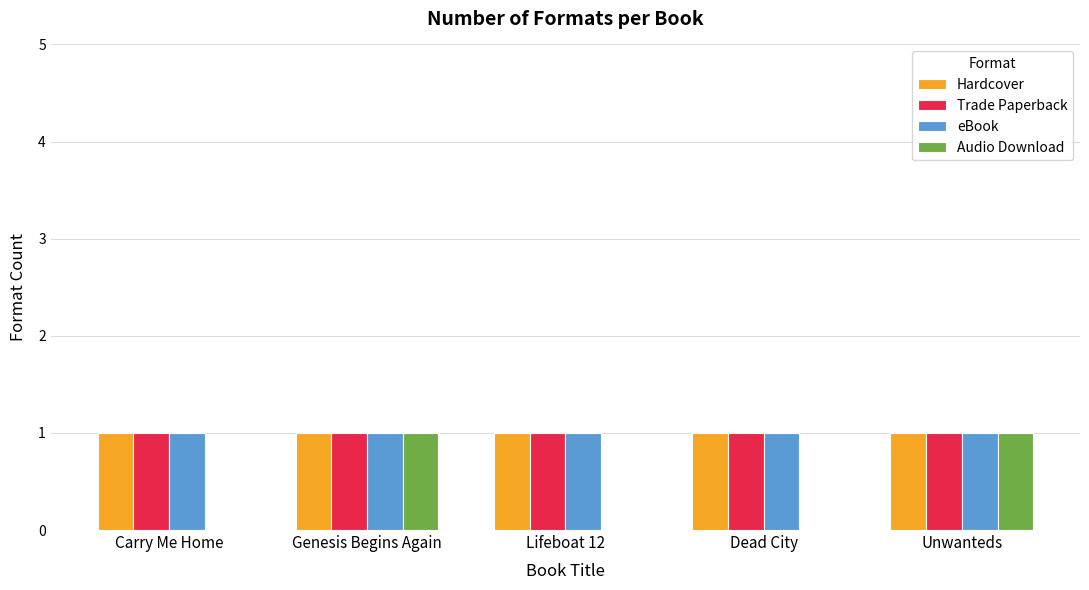

Reading left to right, list all the values displayed in this chart.

Hardcover: 1	1	1	1	1
Trade Paperback: 1	1	1	1	1
eBook: 1	1	1	1	1
Audio Download: 0	1	0	0	1